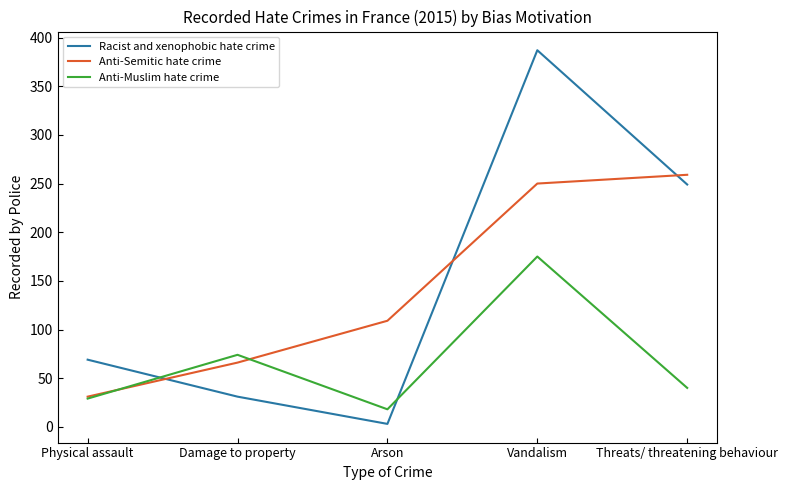

Between which two adjacent categories do Racist and xenophobic hate crime and Anti-Muslim hate crime first intersect?

Physical assault and Damage to property